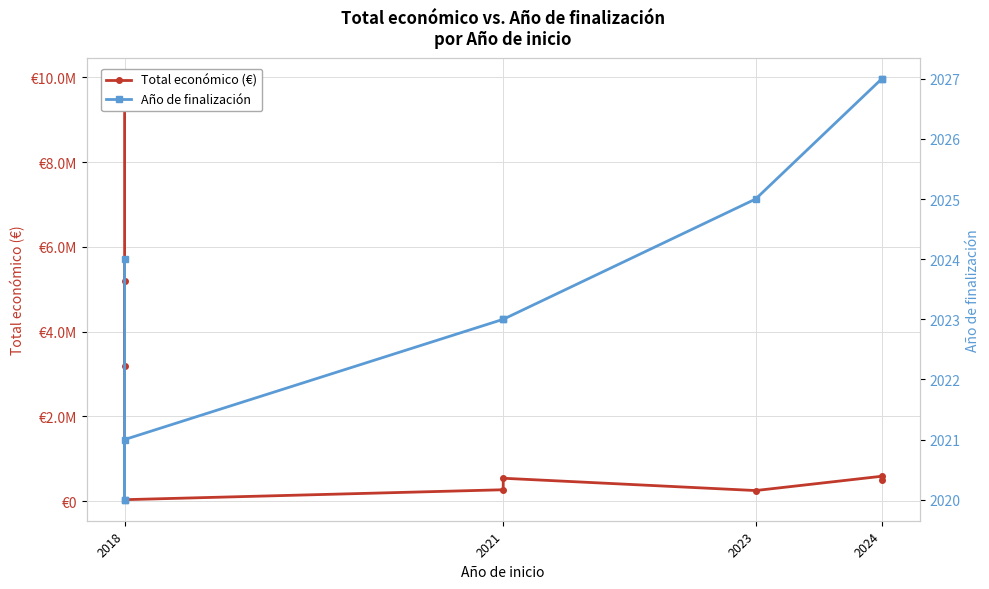

What is the sum of the Total económico (€) values at 2021 and 2024?

862736